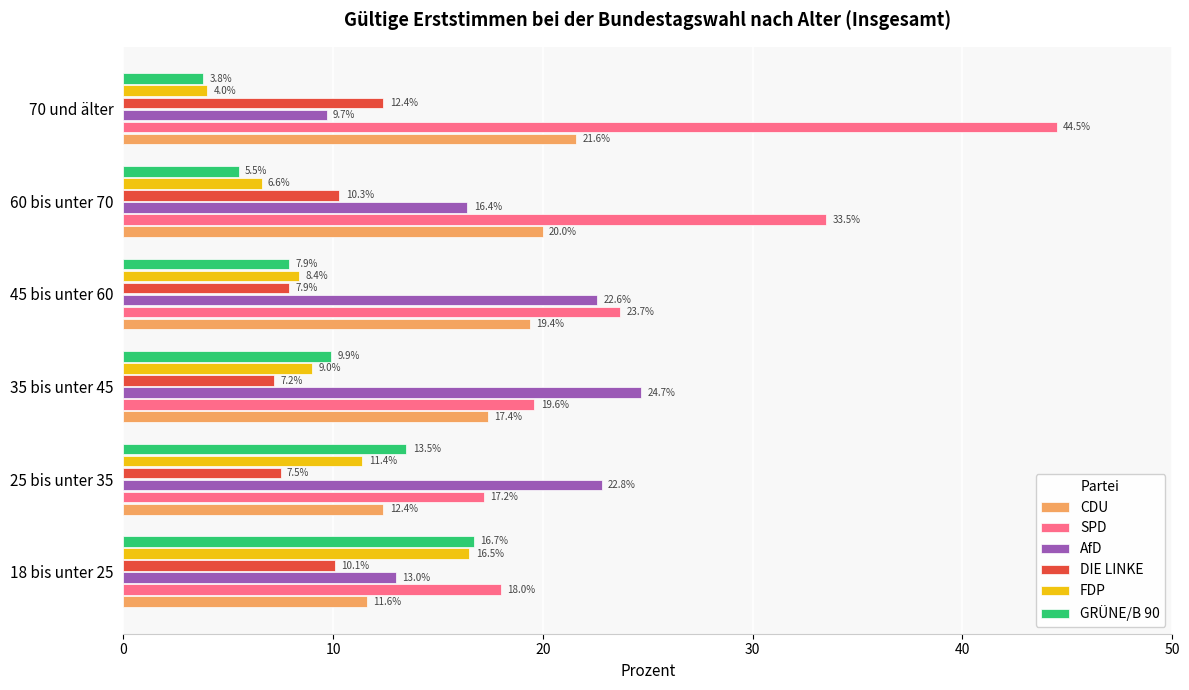

Rank the series at 60 bis unter 70 from highest to lowest value.

SPD, CDU, AfD, DIE LINKE, FDP, GRÜNE/B 90